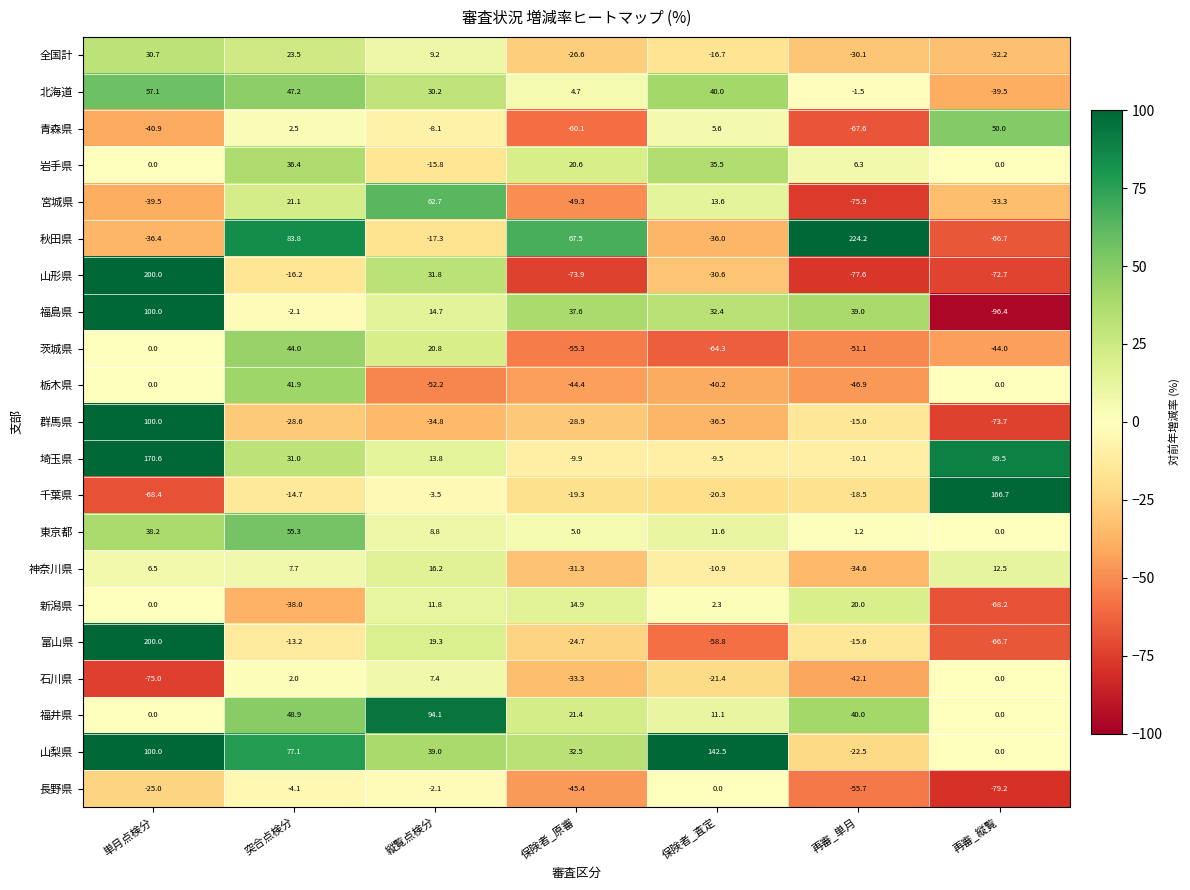

What is the difference between the maximum and minimum values in the 全国計 series?

62.9